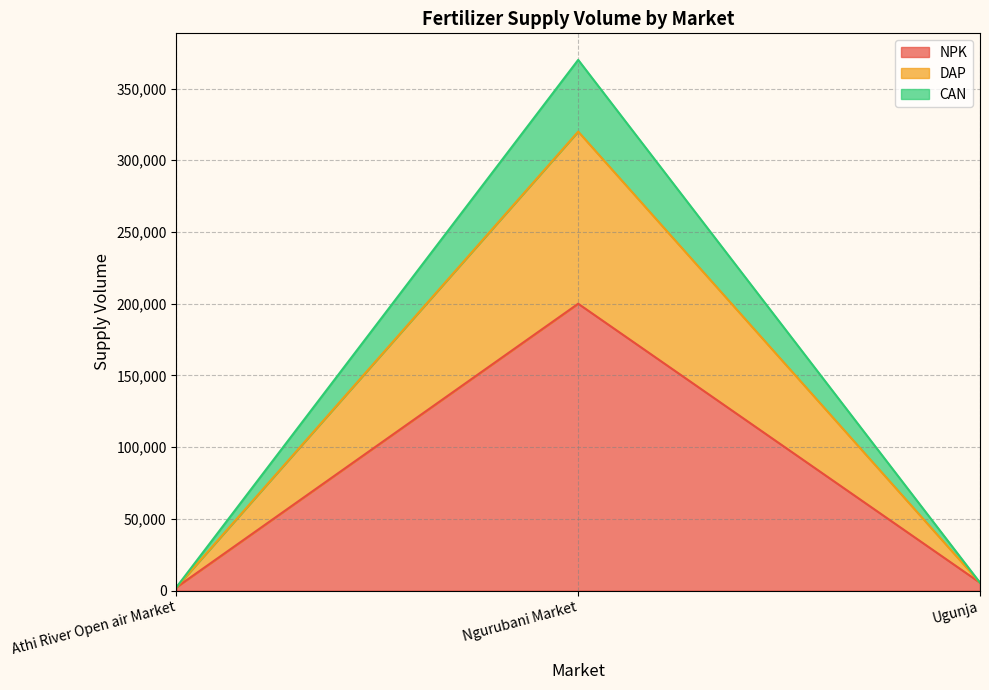

Is it true that NPK equals 1381 at Athi River Open air Market?

False